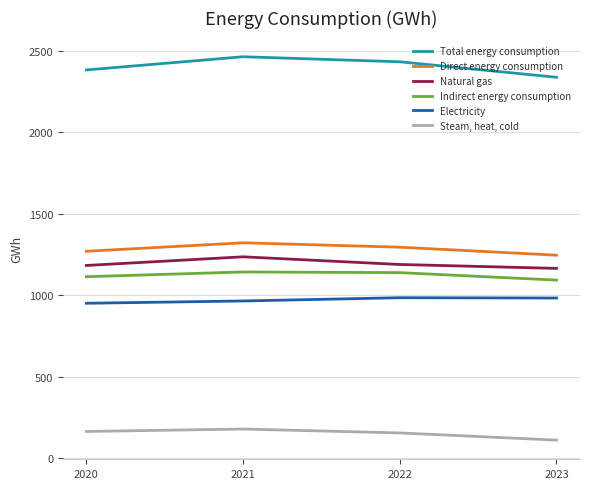

At 2021, list the series in order from largest to smallest.

Total energy consumption, Direct energy consumption, Natural gas, Indirect energy consumption, Electricity, Steam, heat, cold